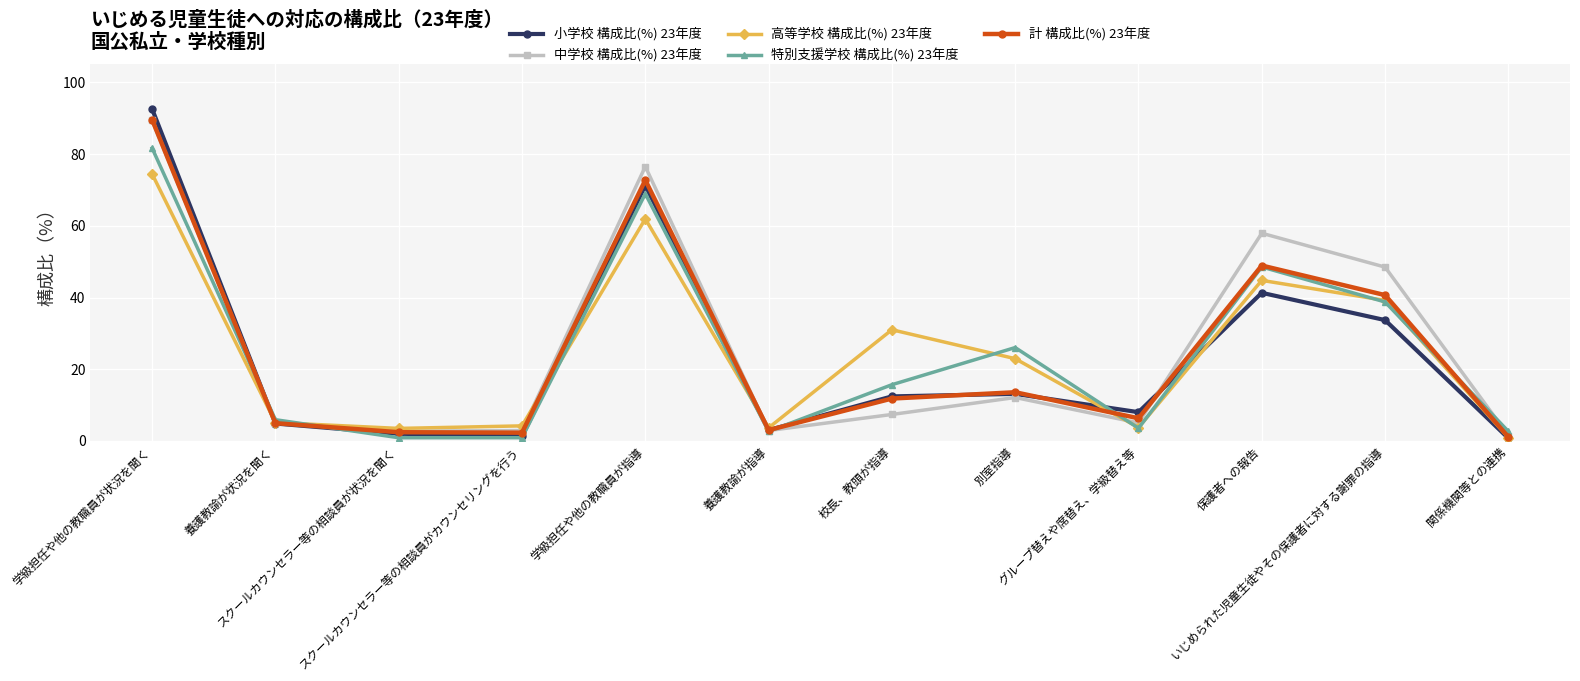

What is the value of the 計 構成比(%) 23年度 point at the 1st from the left?

89.6